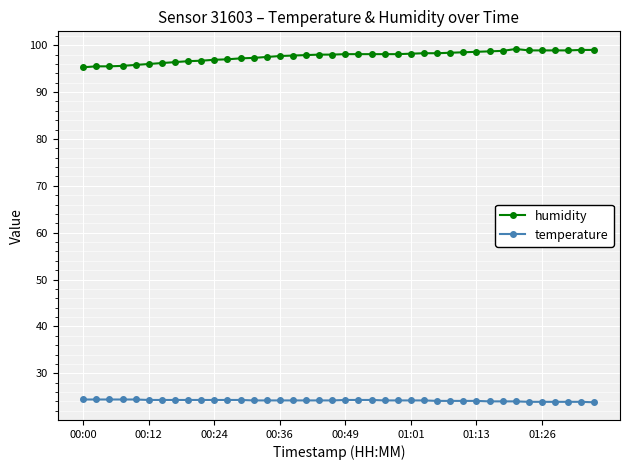

True or false: temperature and humidity intersect in this chart.

False